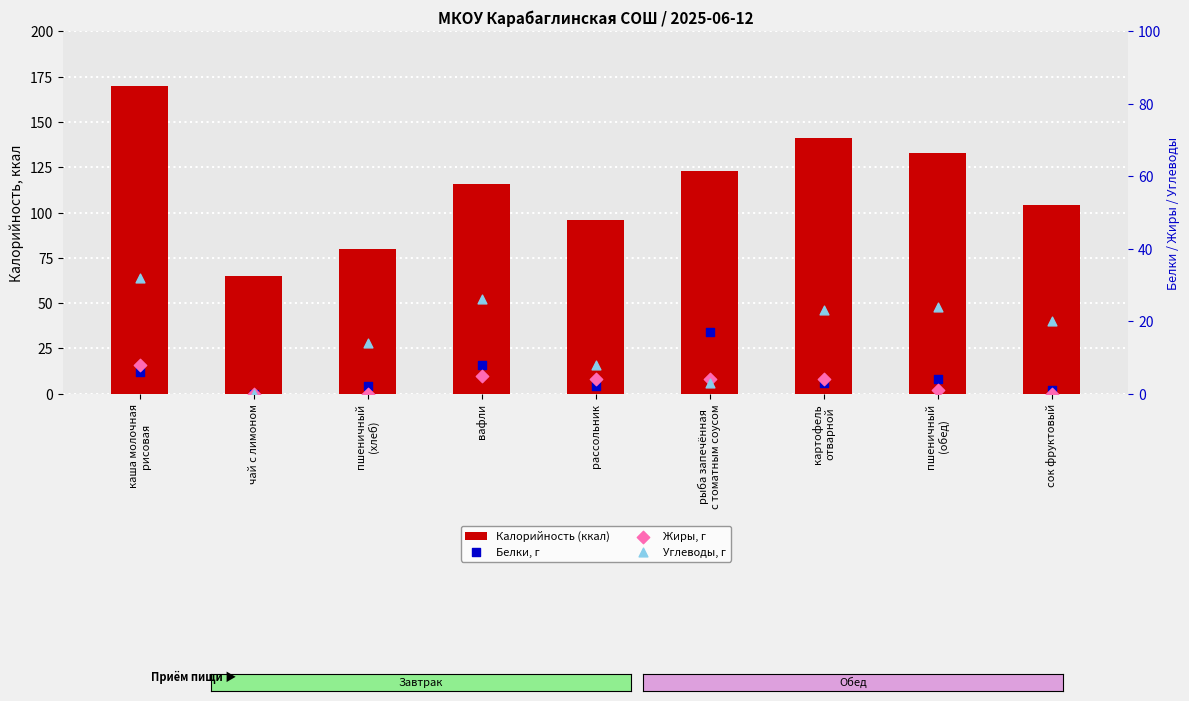

Which series has the largest total across all categories?

Калорийность (ккал)